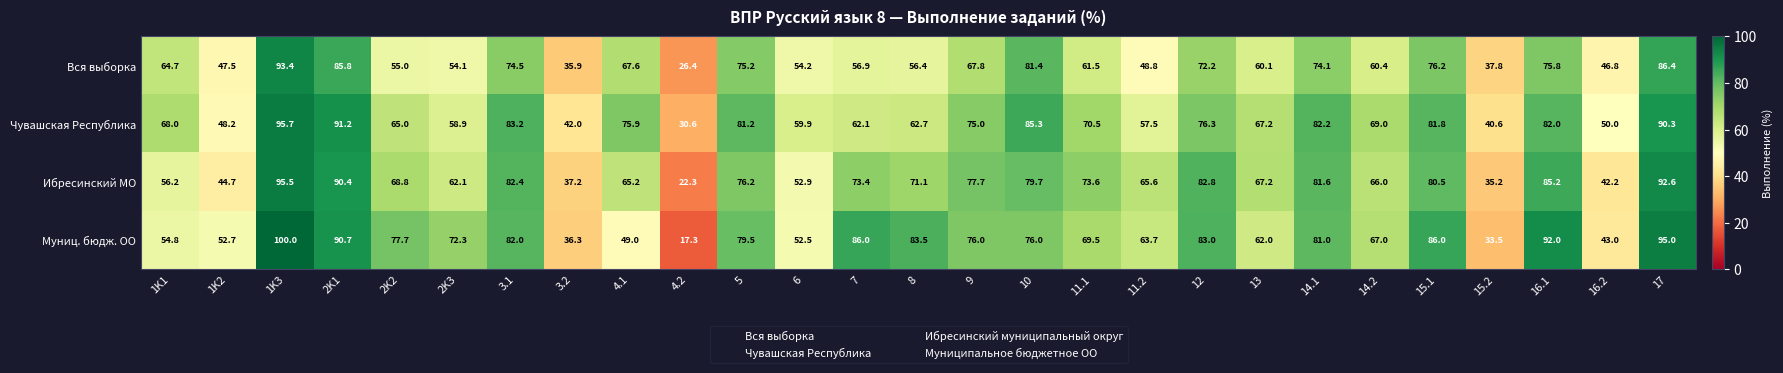

What is the sum of the Ибресинский МО values at 1K3 and 1K1?

151.7